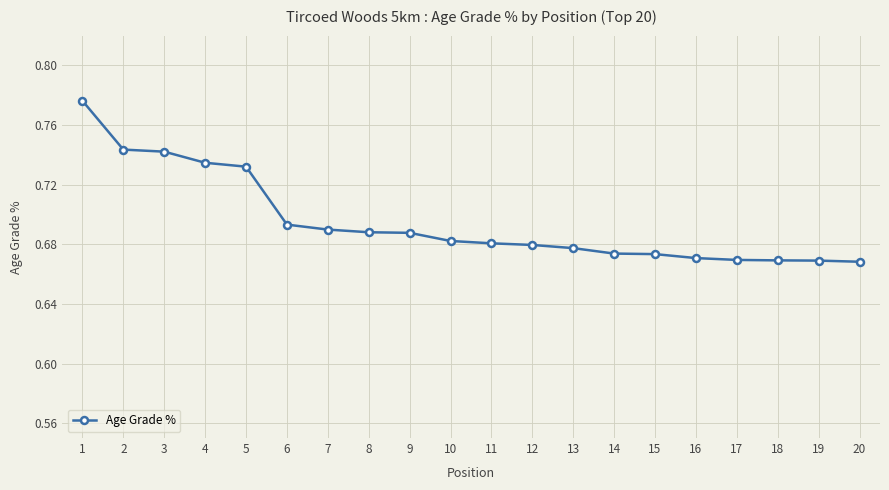

The value at 10 is 1.0. True or false?

False